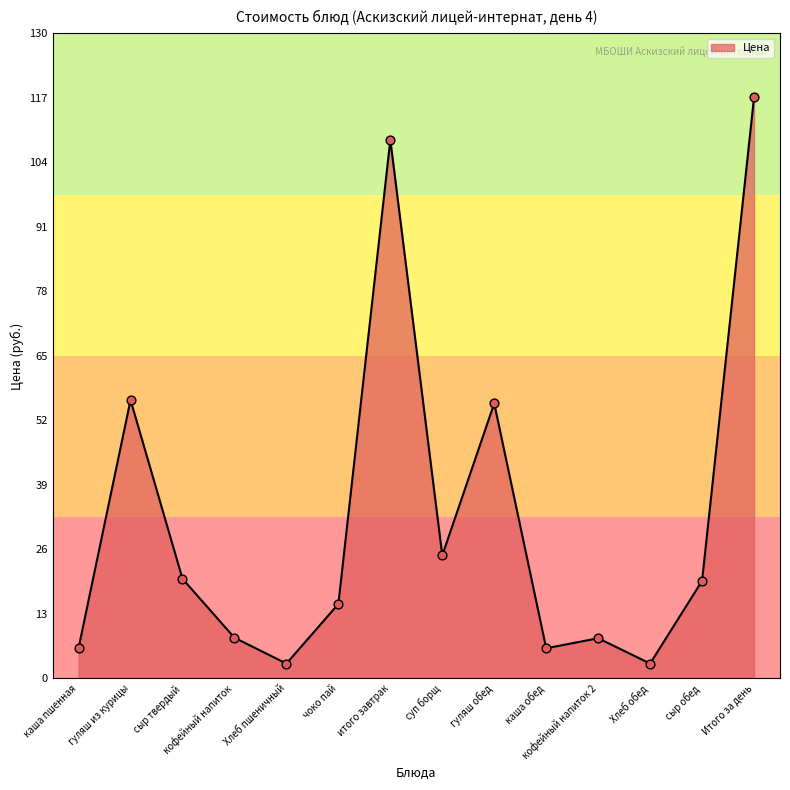

Which has a higher value, сыр обед or итого завтрак?

итого завтрак